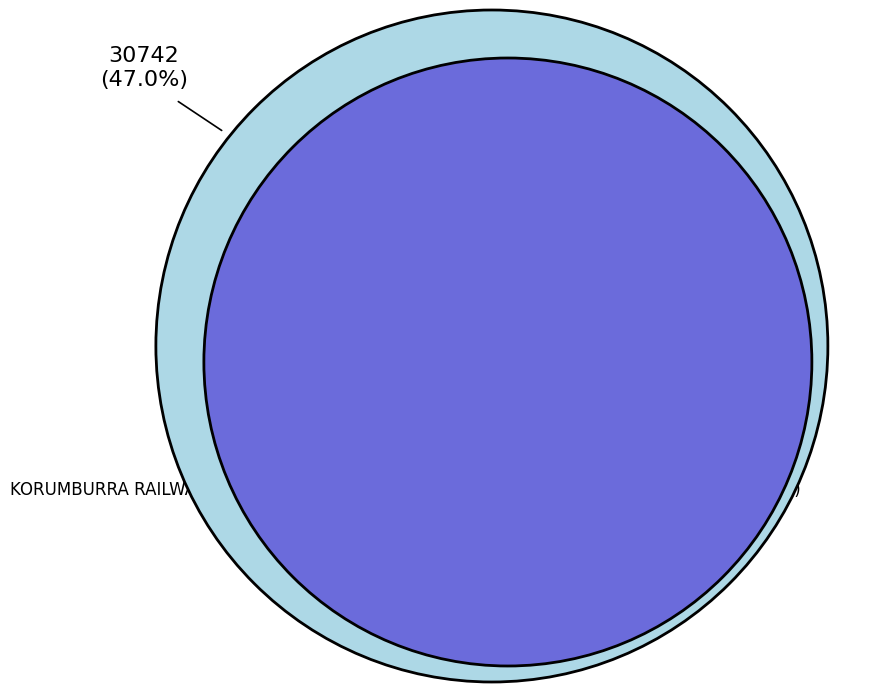

True or false: KORUMBURRA RAILWAY STATION (PART) accounts for 42% of the total.

False